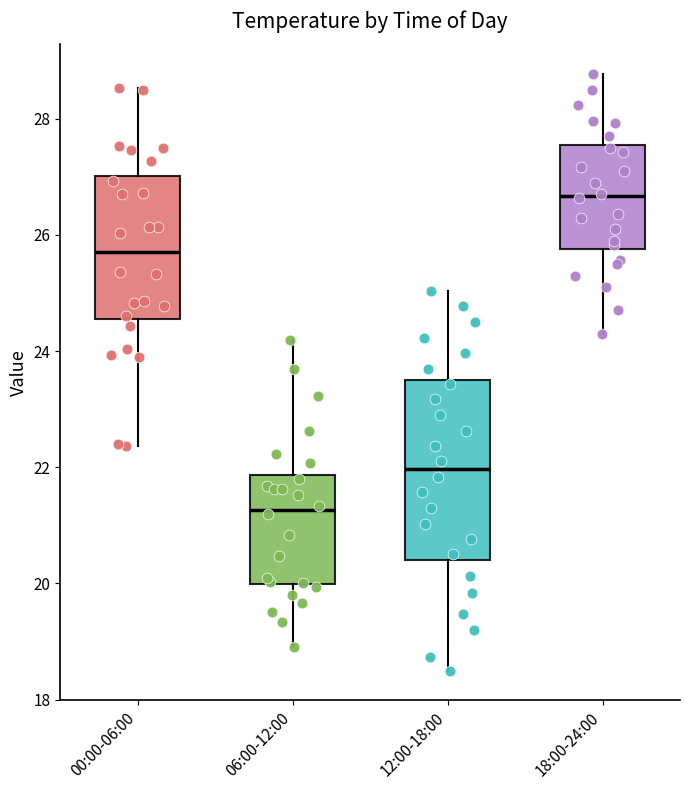

Reading left to right, read every box against the y-axis: the position of its median line, the range the box covers, and the ends of its whiskers. The values are not printed on the chart, so give them approximately, as read against the axis.

00:00-06:00: median 25.8, box 24.6 to 27.0, whiskers 22.4 to 28.6
06:00-12:00: median 21.2, box 20.0 to 21.8, whiskers 19.0 to 24.2
12:00-18:00: median 22.0, box 20.4 to 23.4, whiskers 18.6 to 25.0
18:00-24:00: median 26.6, box 25.8 to 27.6, whiskers 24.4 to 28.8